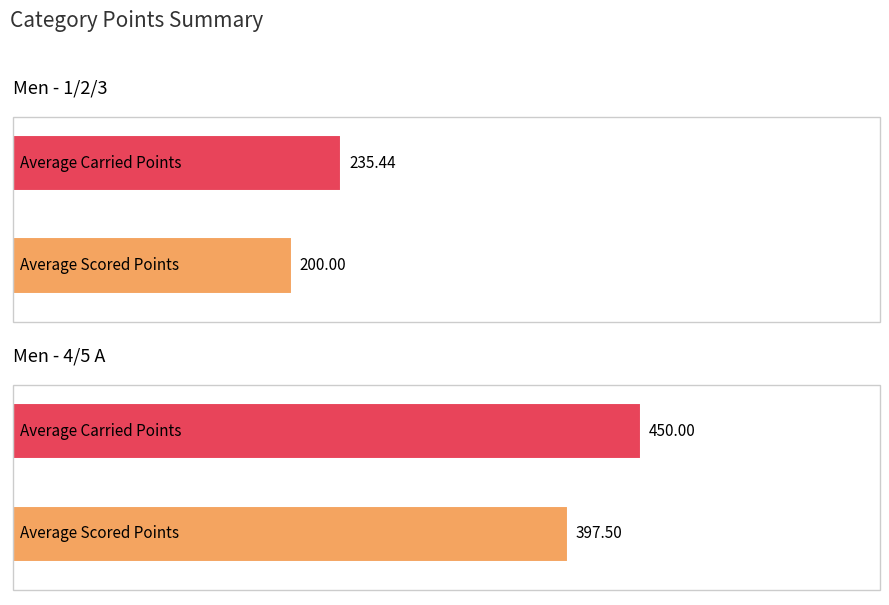

What is the total value across all series at 1?

847.5